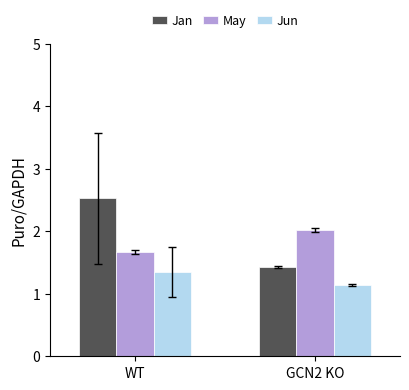

What is the sum of the May values at GCN2 KO and WT?

3.7